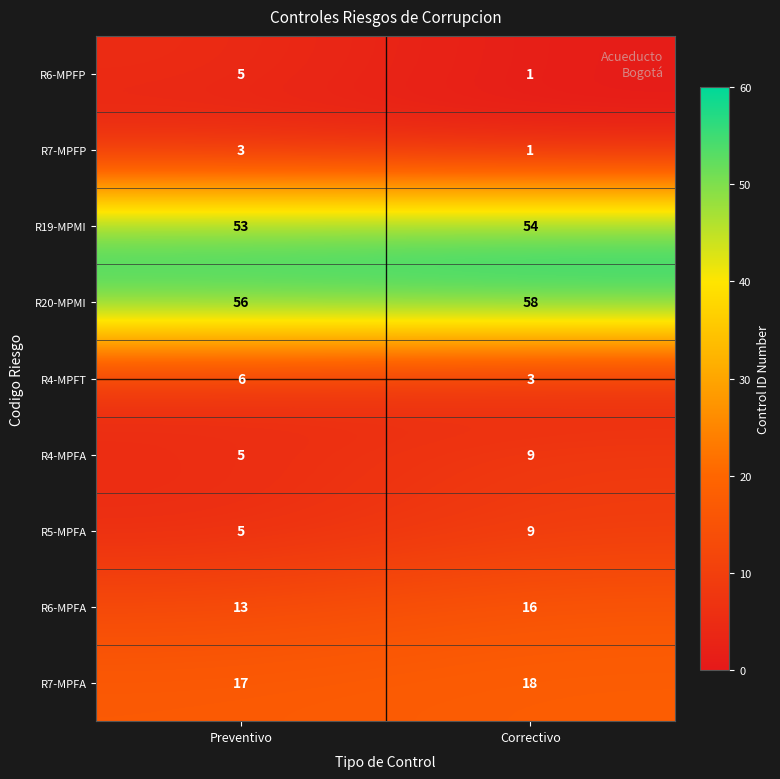

What is the minimum value shown in the chart?

1